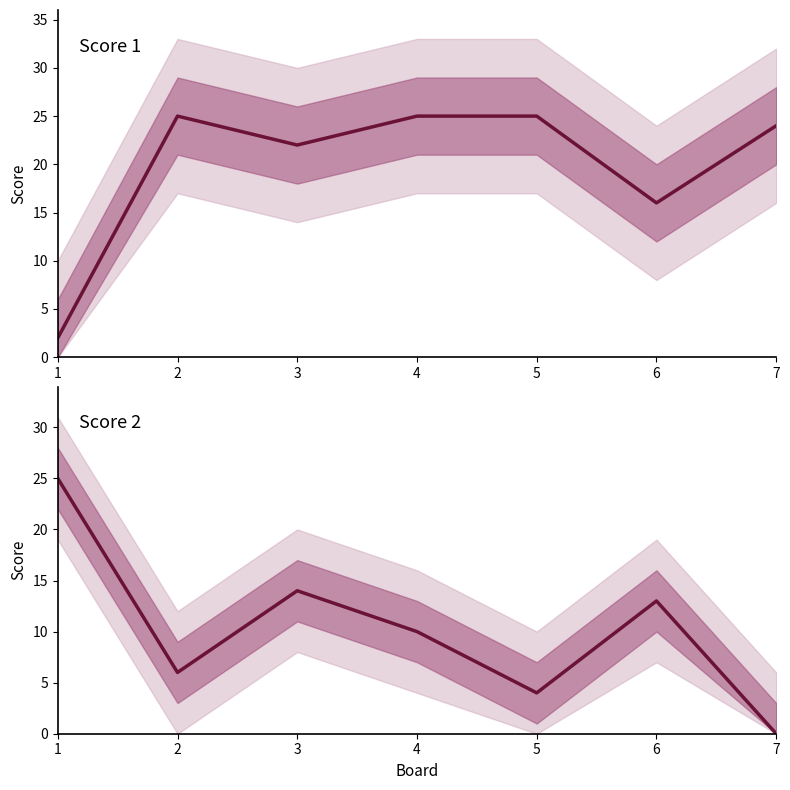

The Score 2 series shows 0 at 7. True or false?

True